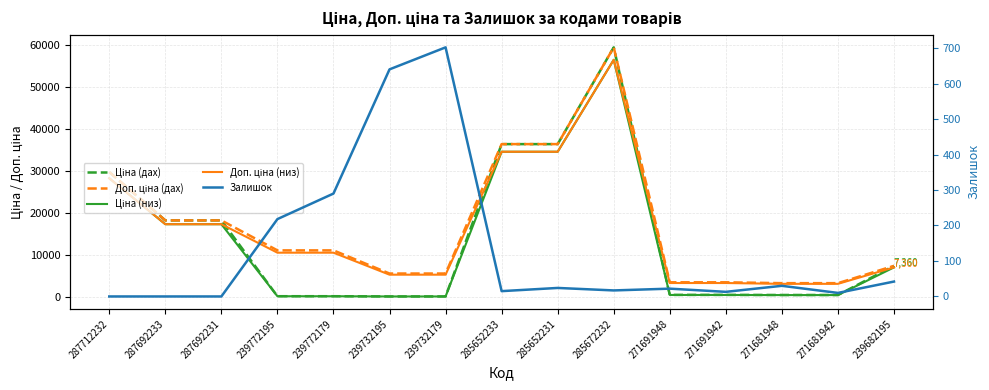

How many values in the Доп. ціна (дах) series are below 11055?

7